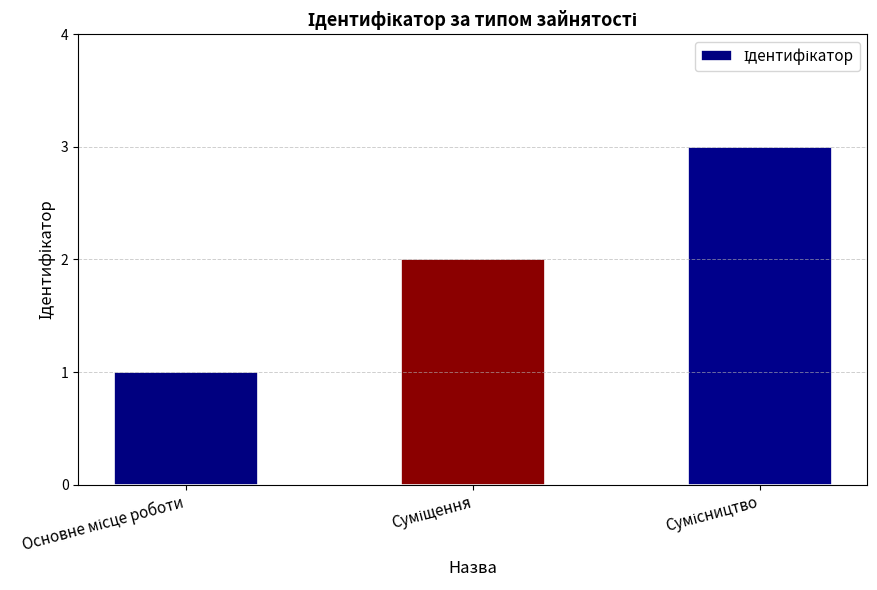

Are the bars horizontal?

No